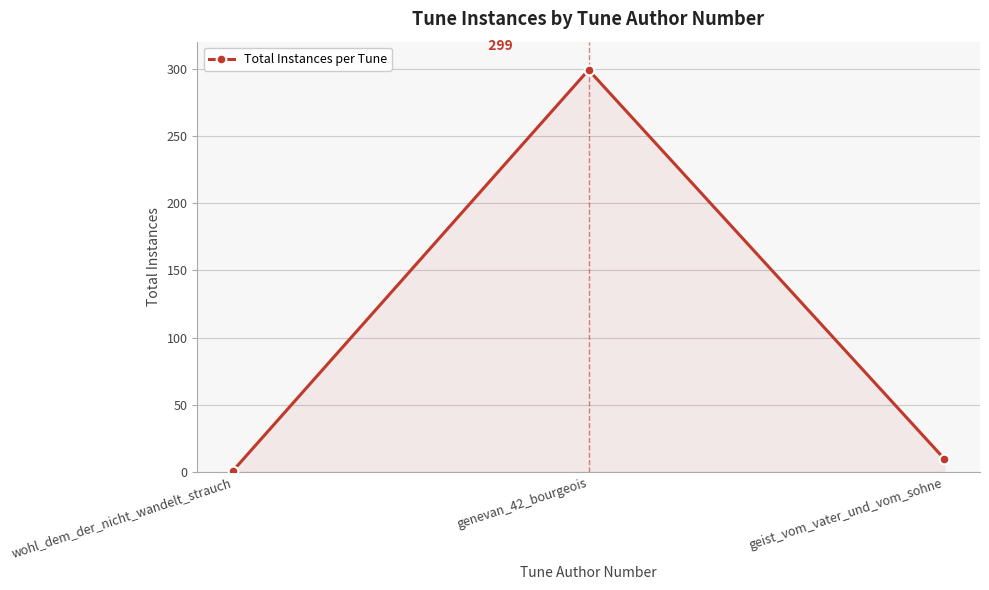

How many values are below 10?

1